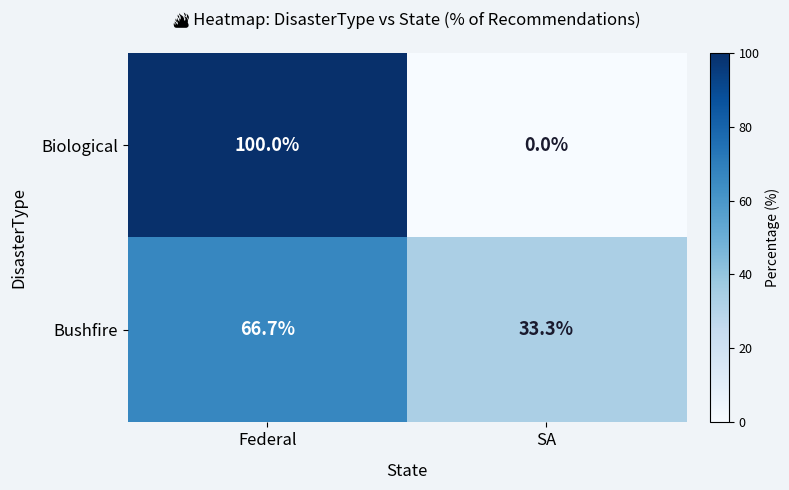

What is the sum of all Bushfire values?

100.0